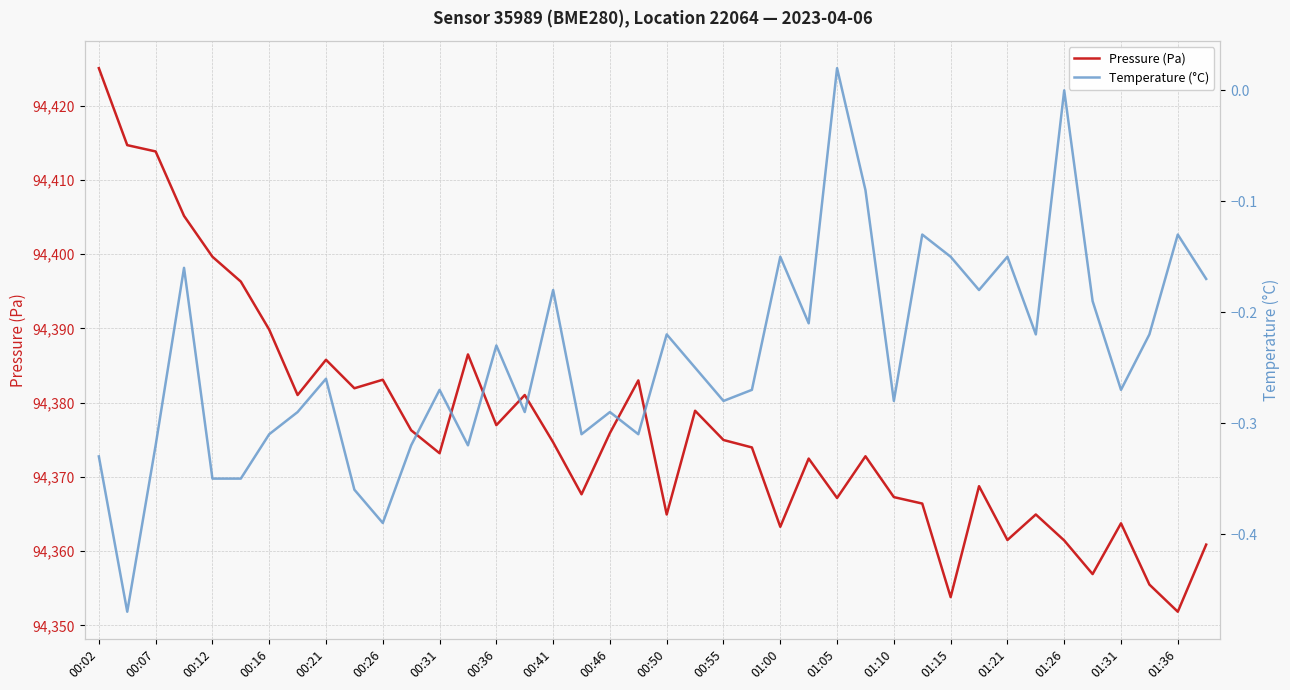

Reading left to right, extract all data points from this chart.

Pressure (Pa): 94425.1	94414.7	94413.8	94405.2	94399.7	94396.3	94389.8	94381.0	94385.8	94381.9	94383.1	94376.3	94373.2	94386.5	94377.0	94381.0	94374.7	94367.7	94375.9	94383.0	94364.9	94378.9	94375.0	94374.0	94363.3	94372.5	94367.2	94372.8	94367.3	94366.4	94353.8	94368.8	94361.5	94364.9	94361.4	94356.9	94363.8	94355.5	94351.8	94360.9
Temperature (°C): -0.3	-0.5	-0.3	-0.2	-0.3	-0.3	-0.3	-0.3	-0.3	-0.4	-0.4	-0.3	-0.3	-0.3	-0.2	-0.3	-0.2	-0.3	-0.3	-0.3	-0.2	-0.2	-0.3	-0.3	-0.1	-0.2	0.0	-0.1	-0.3	-0.1	-0.1	-0.2	-0.1	-0.2	0.0	-0.2	-0.3	-0.2	-0.1	-0.2